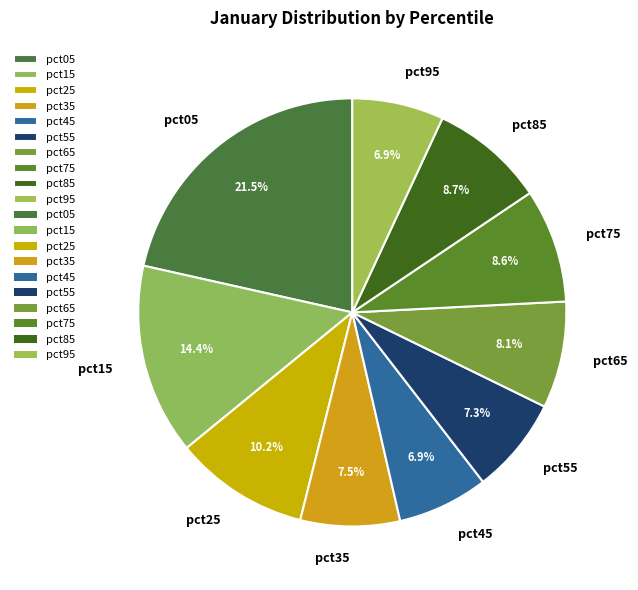

What is the largest slice in the pie chart?

pct05